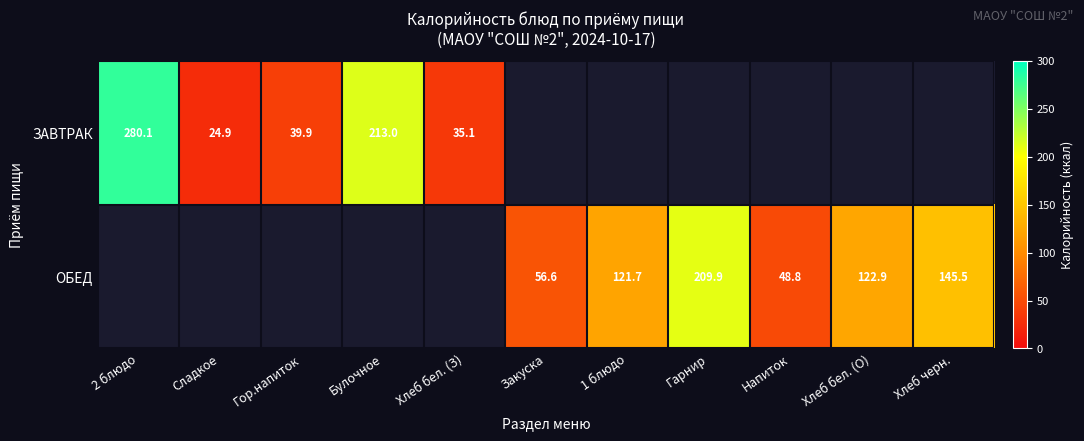

The value of ОБЕД at Хлеб бел. (О) is 122.9. True or false?

True